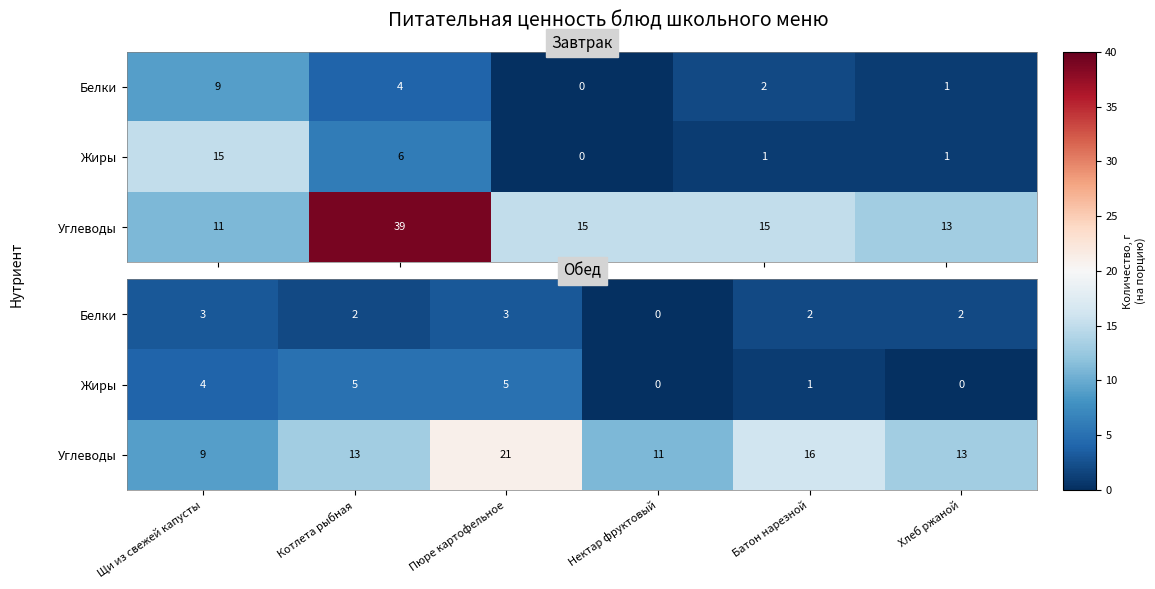

What value does the Углеводы series have at Батон нарезной, to the nearest 5?

15